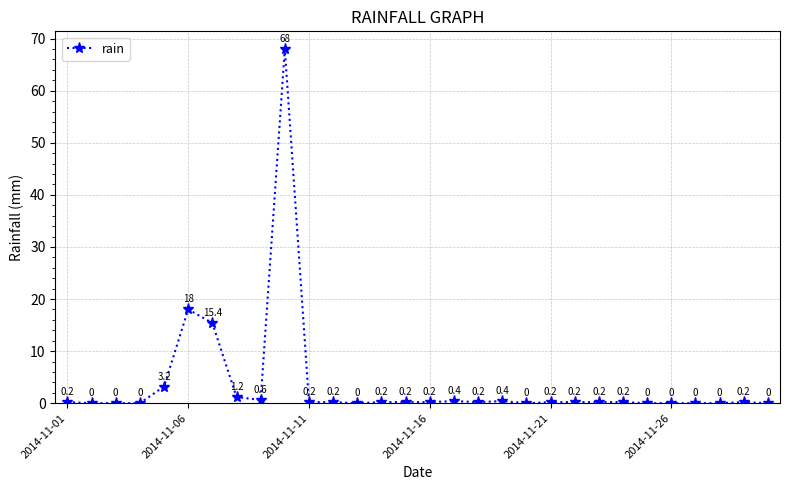

What is the greatest value displayed?

68.0